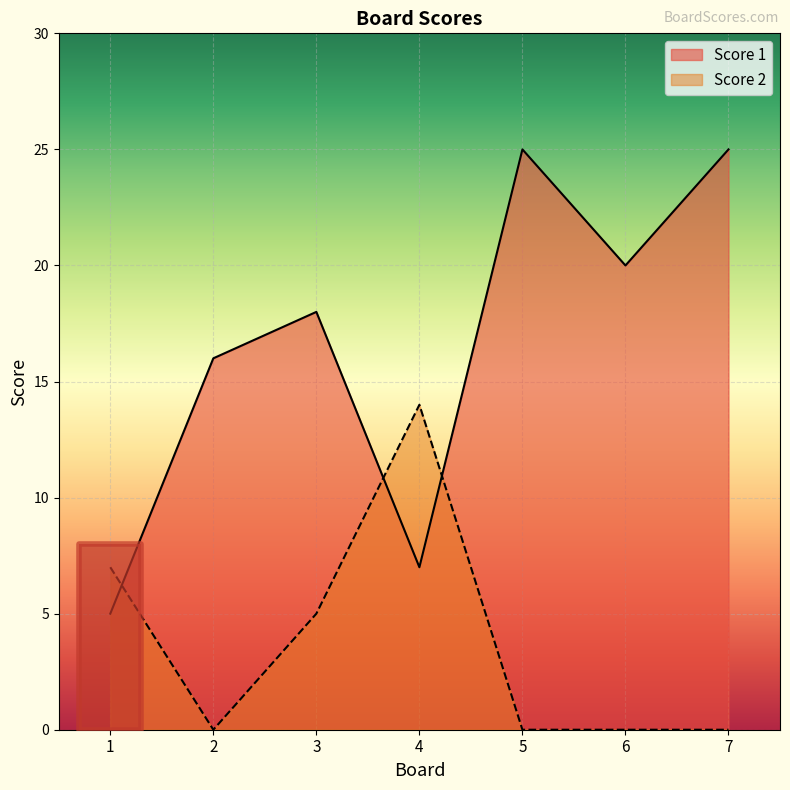

In Score 1, how many points are higher than both neighbors (excluding endpoints)?

2